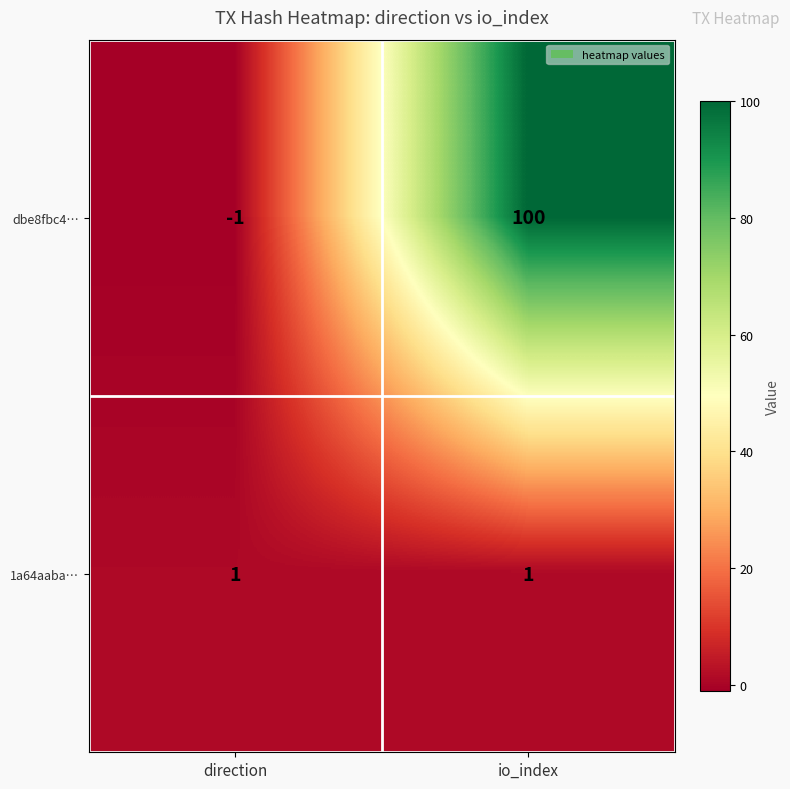

Which series has the widest spread of values?

dbe8fbc4…